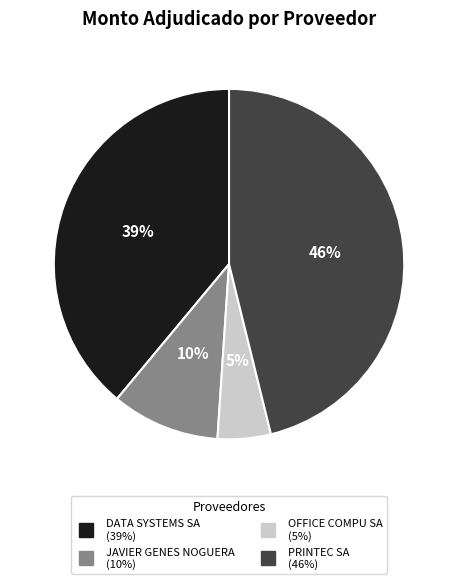

True or false: PRINTEC SA accounts for 60% of the total.

False